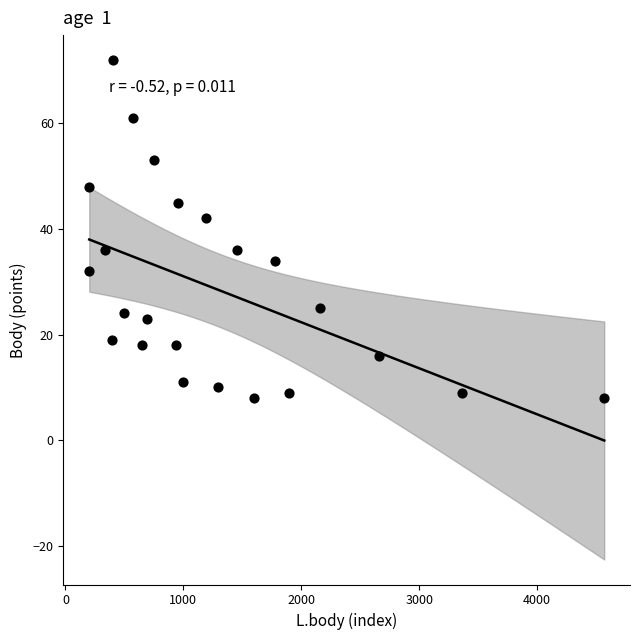

What Y value in the scatter plot is closest to 40?

42